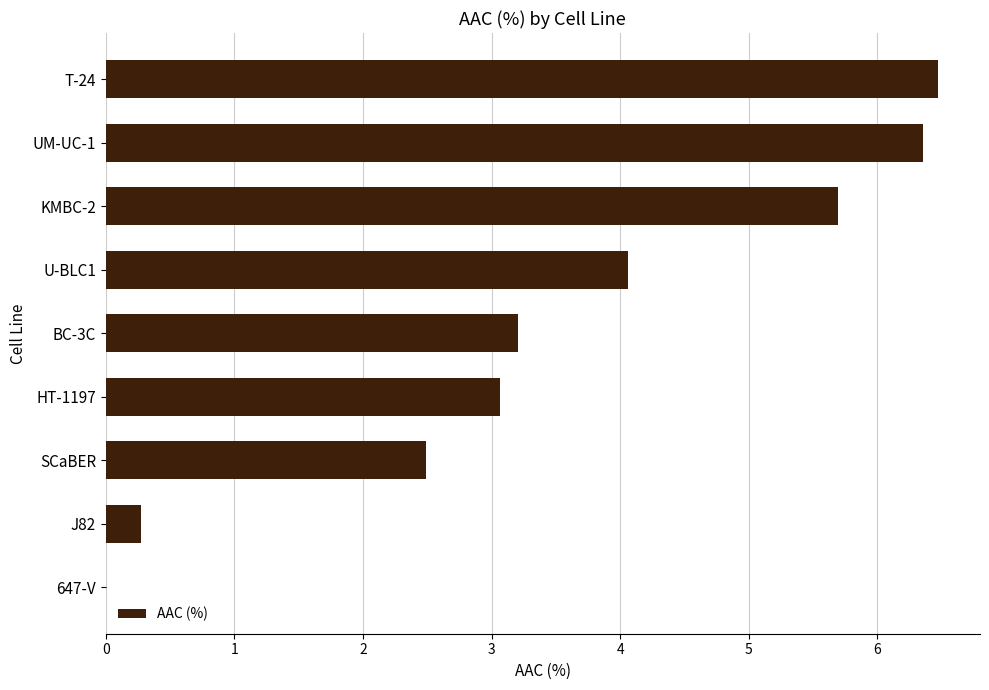

What is the approximate value at UM-UC-1?

6.4